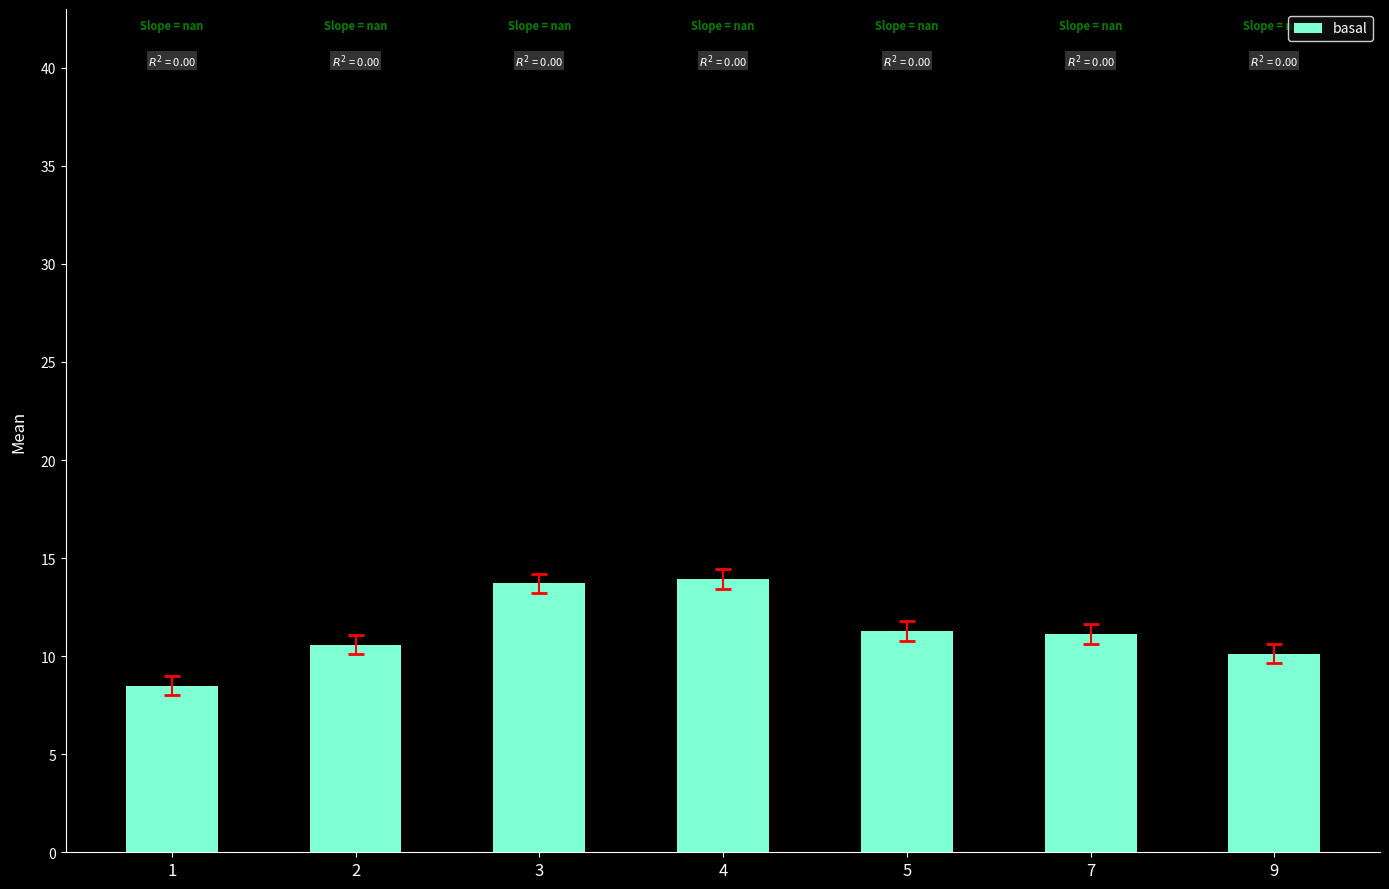

What is the minimum value shown in the chart?

8.5